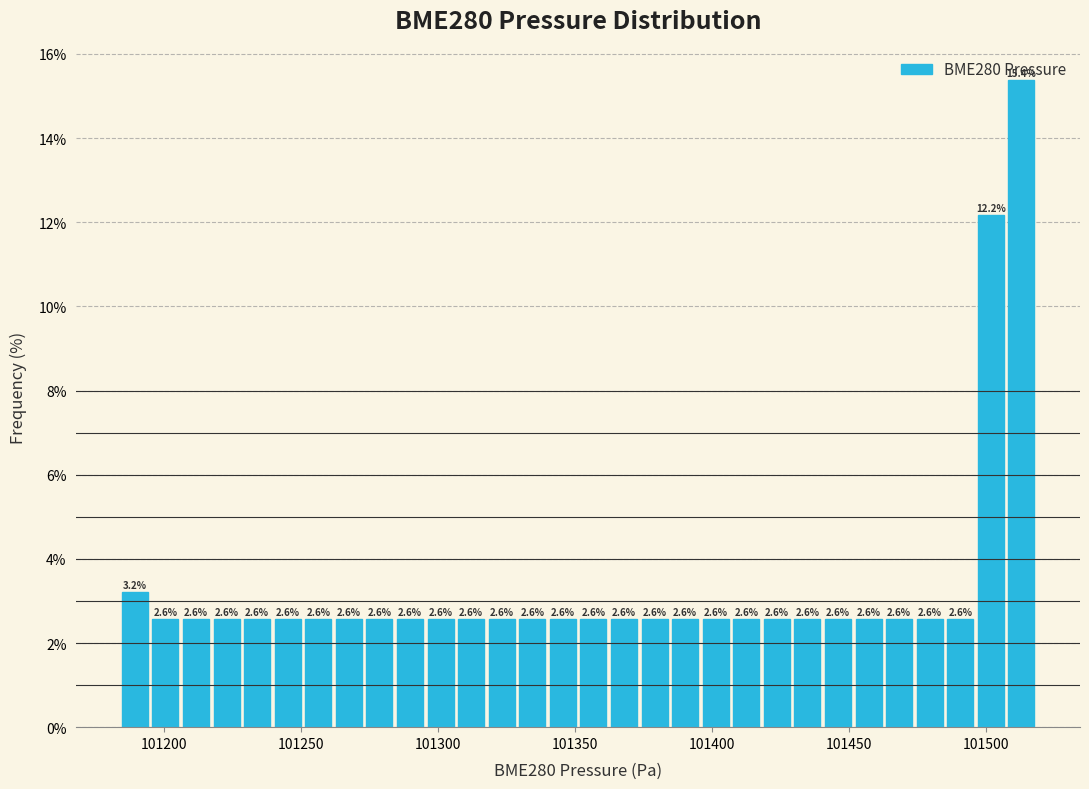

Read against the x-axis, roughly where is the centre of the tallest bar?

101515